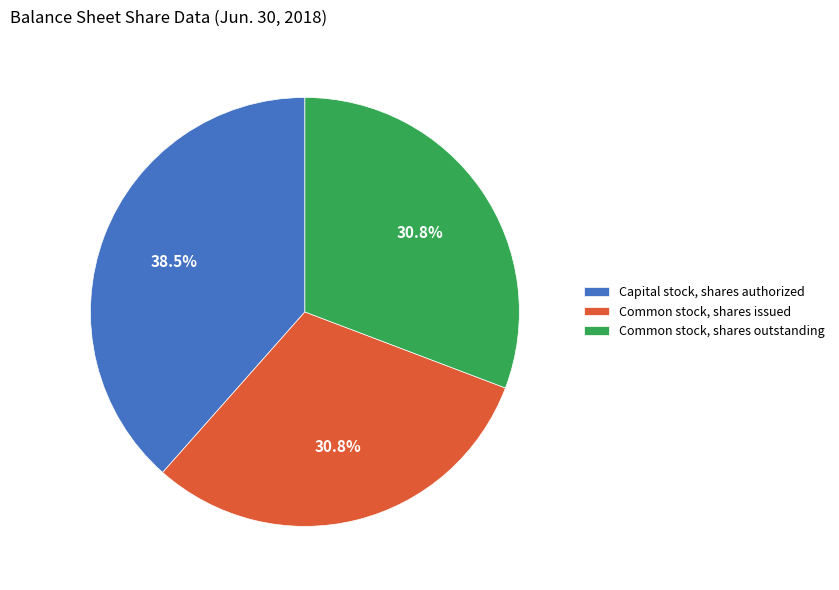

What percentage is the Common stock, shares issued slice, to the nearest percent?

31%